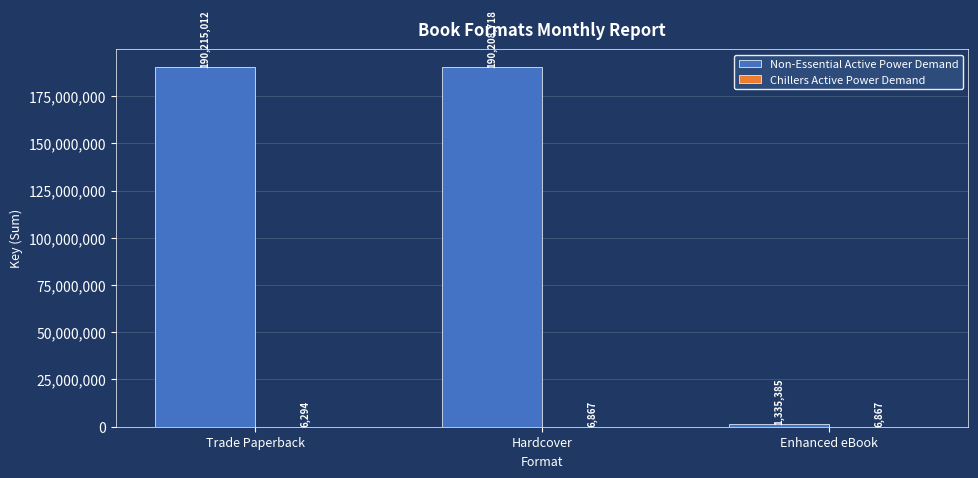

Which series has the largest total across all categories?

Non-Essential Active Power Demand